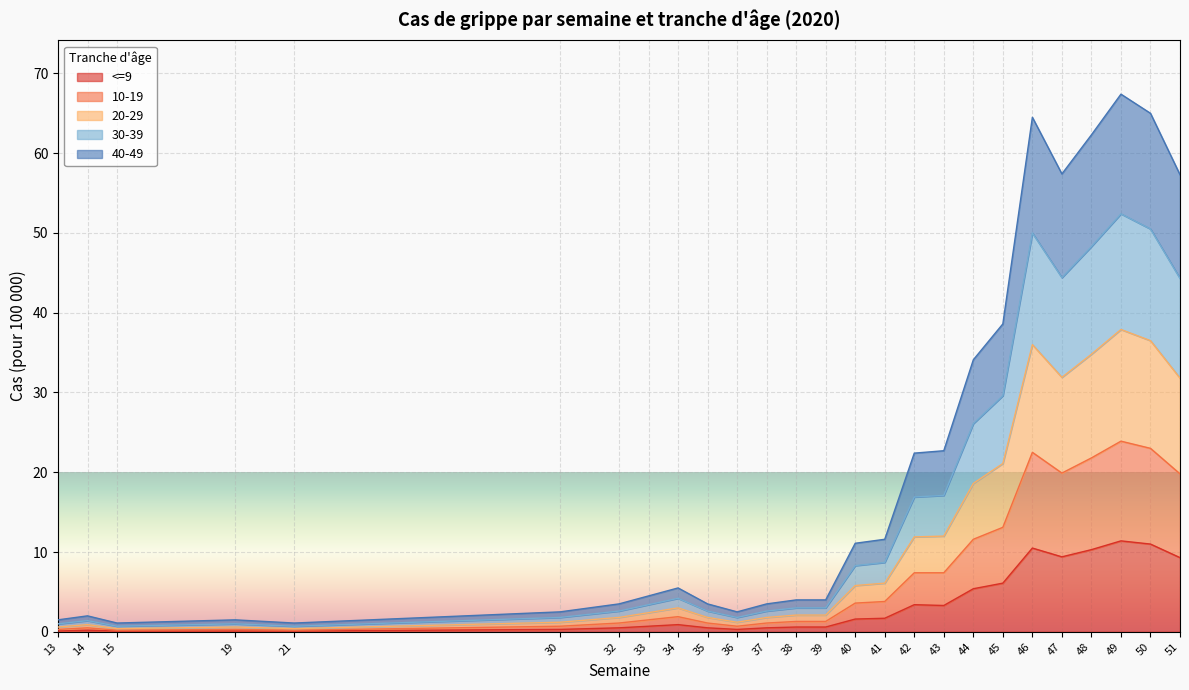

What is the spread (max minus min) of values at 50?

54.0